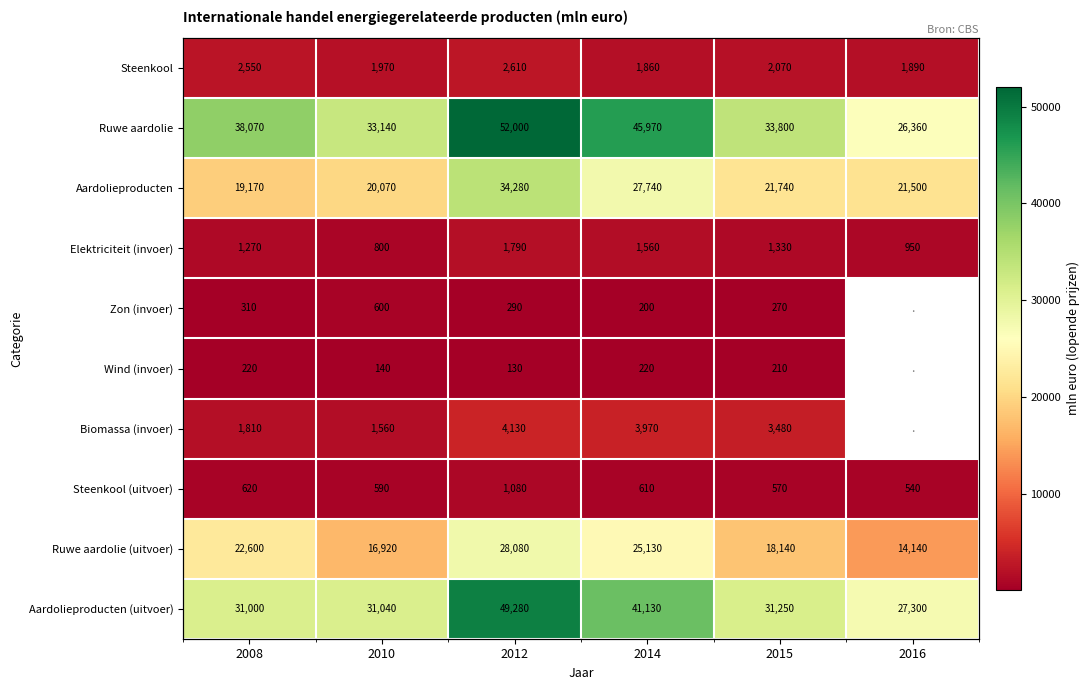

Which series has the largest total across all categories?

Ruwe aardolie